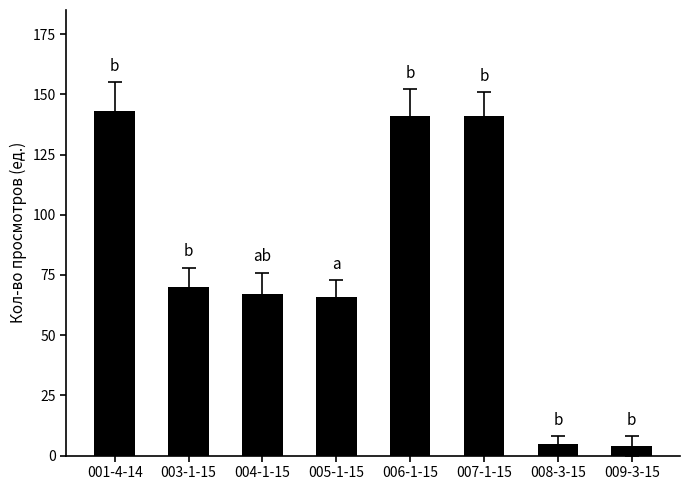

At which category does the chart reach its peak across all series?

001-4-14